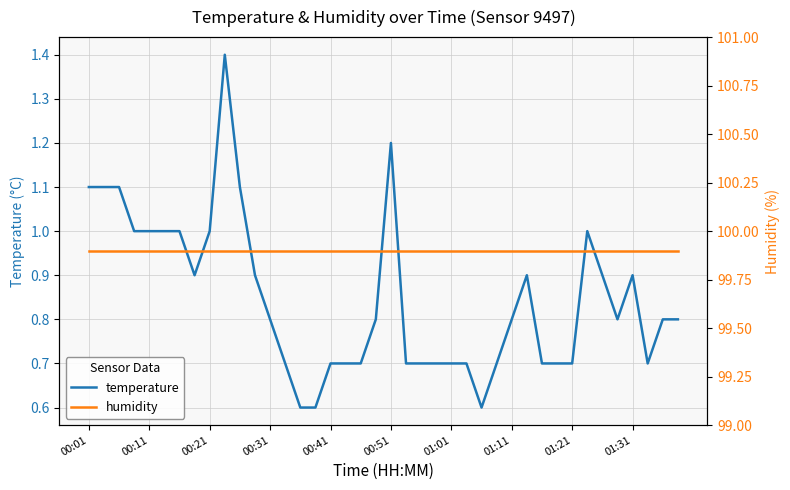

True or false: humidity and temperature cross at least once.

False